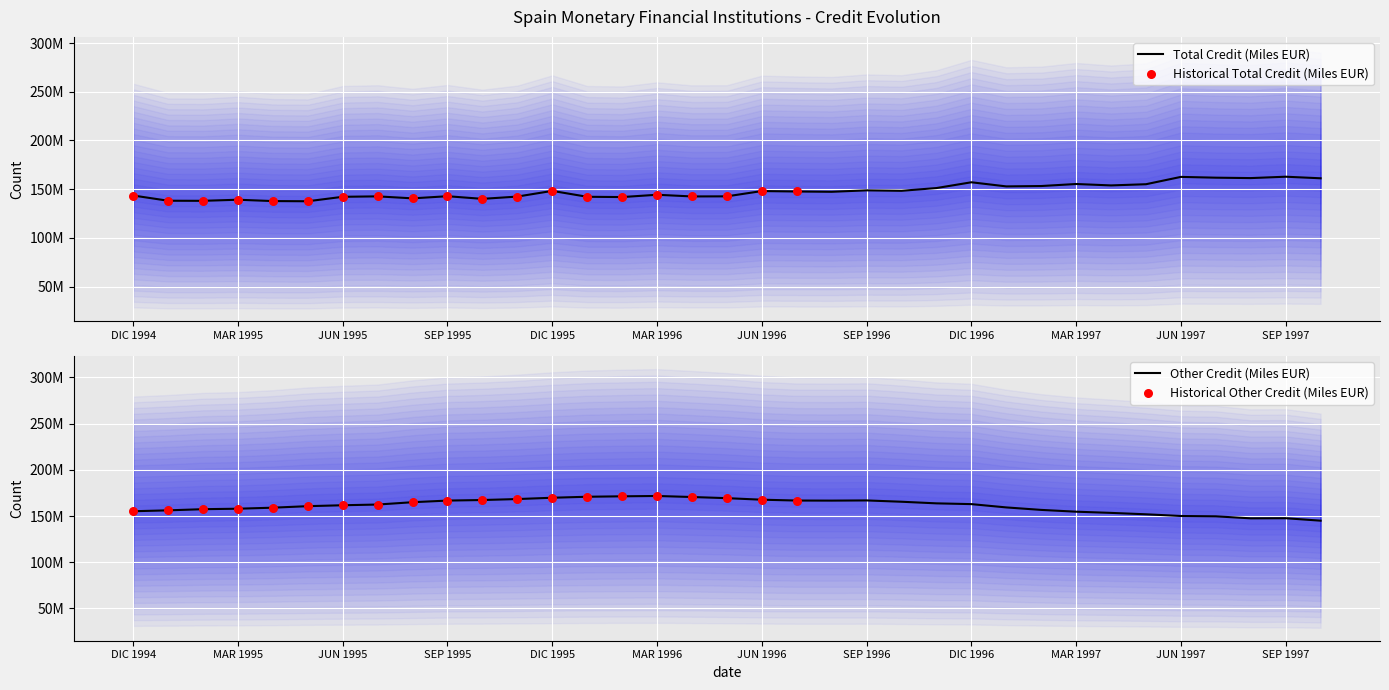

At which category is the sum across all series the highest?

DIC 1996